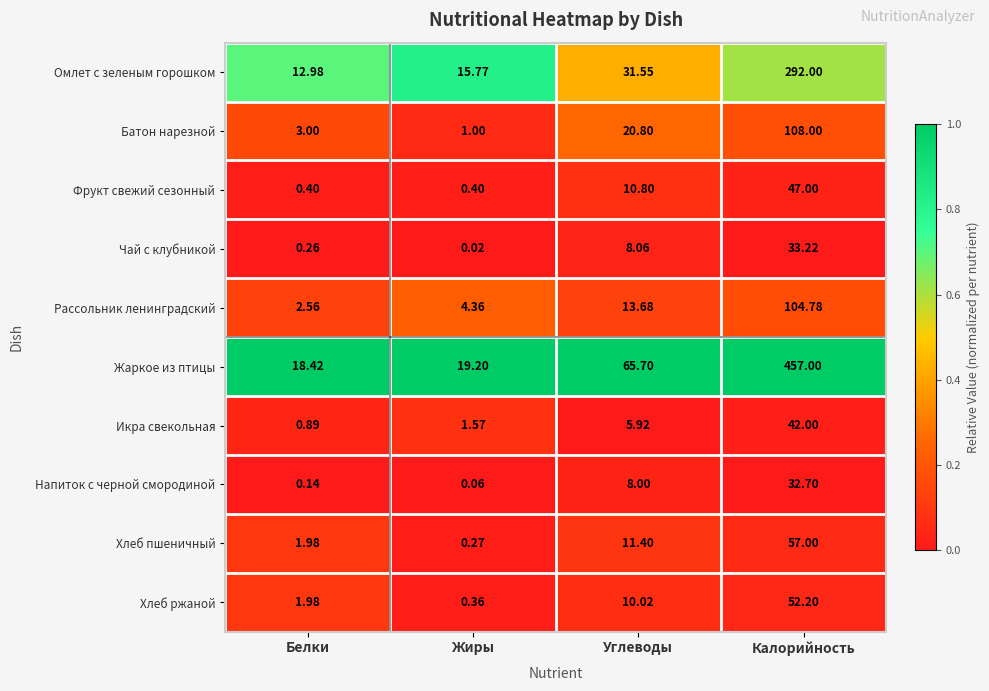

Rank the categories by Хлеб пшеничный value from highest to lowest.

Калорийность, Углеводы, Белки, Жиры